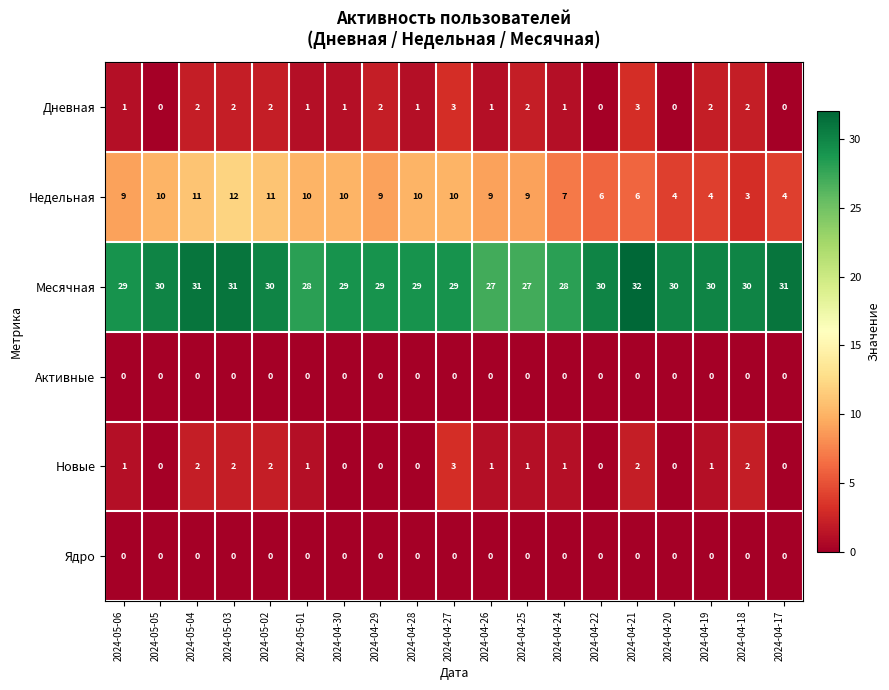

The Новые series shows -2 at 2024-04-17. True or false?

False